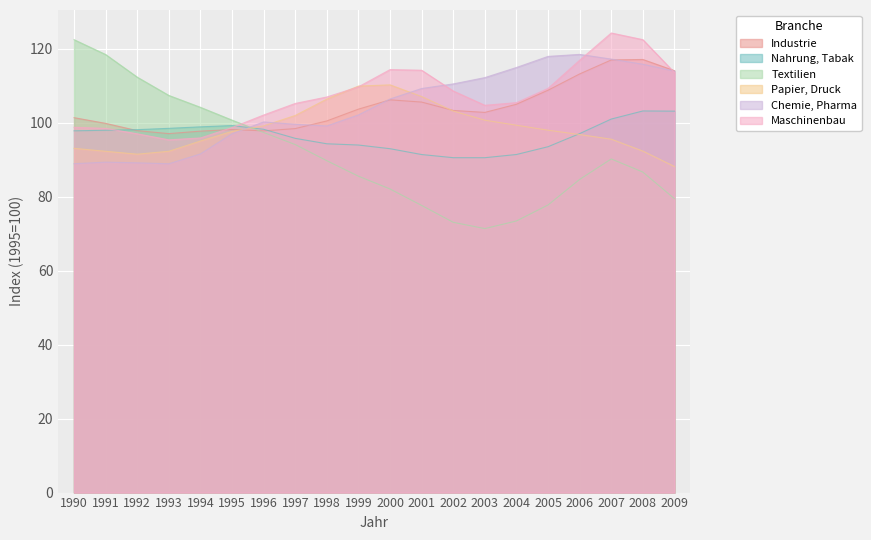

Where do Nahrung, Tabak and Papier, Druck first cross each other?

1996 and 1997